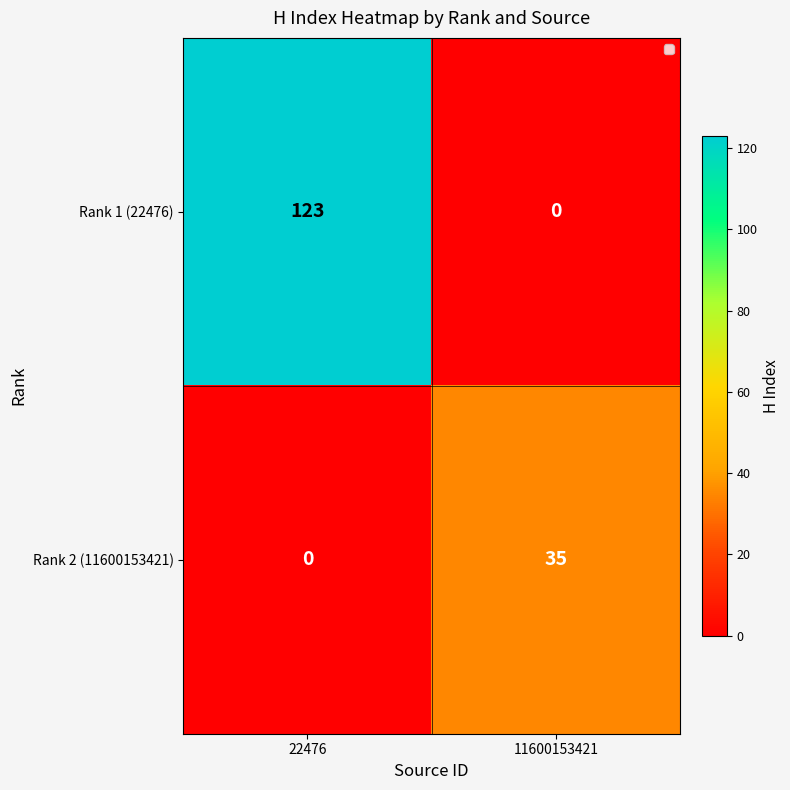

At which label is Rank 2 (11600153421) closest to 17?

22476